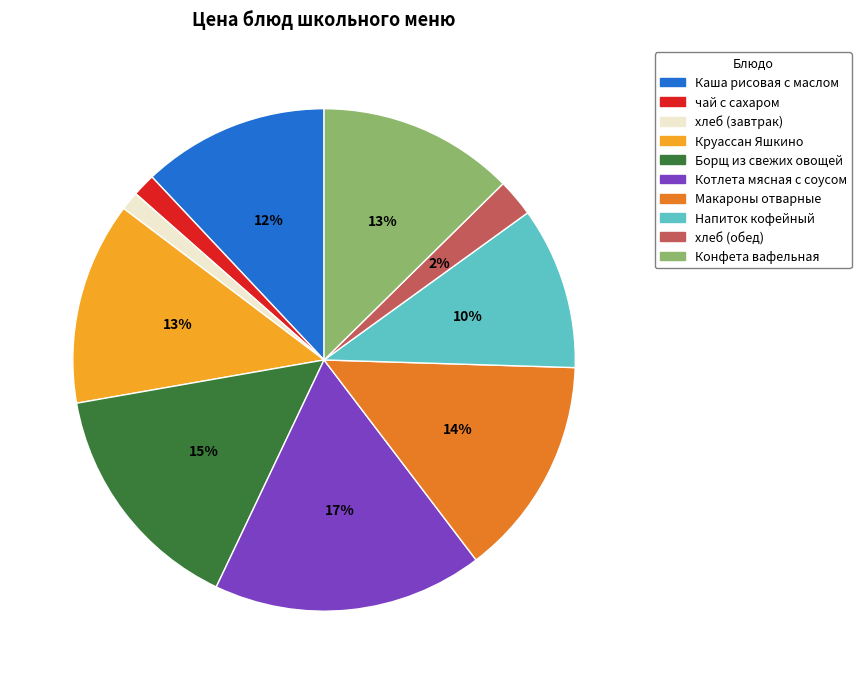

Do чай с сахаром and хлеб (обед) together represent more than half of the pie?

No